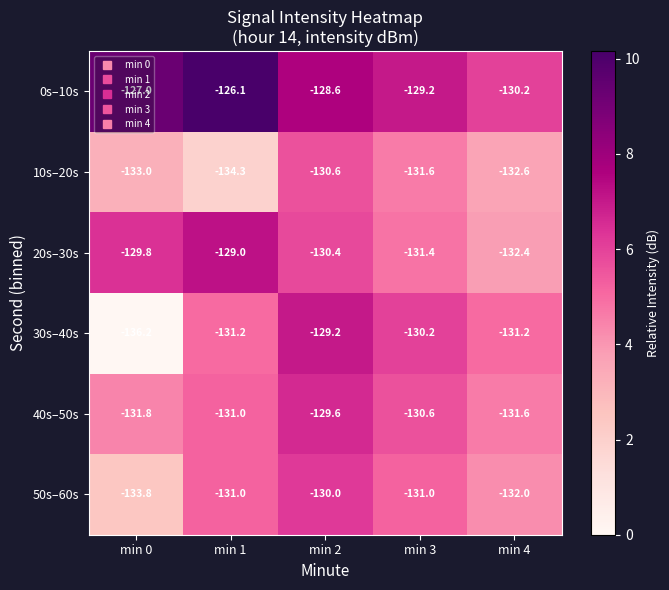

What is the average value of the 30s–40s series?

-131.6